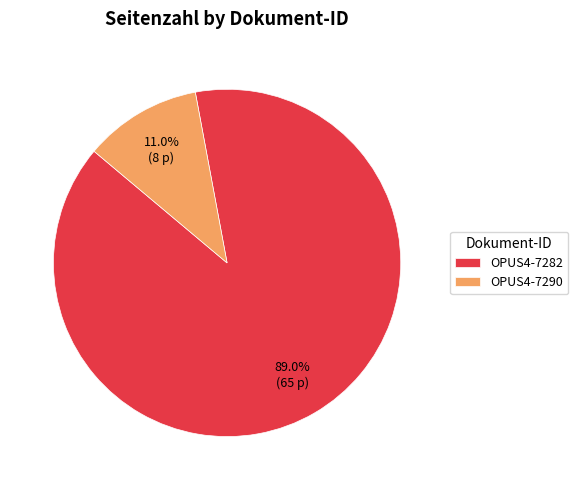

Which category has the smallest portion of the pie?

OPUS4-7290